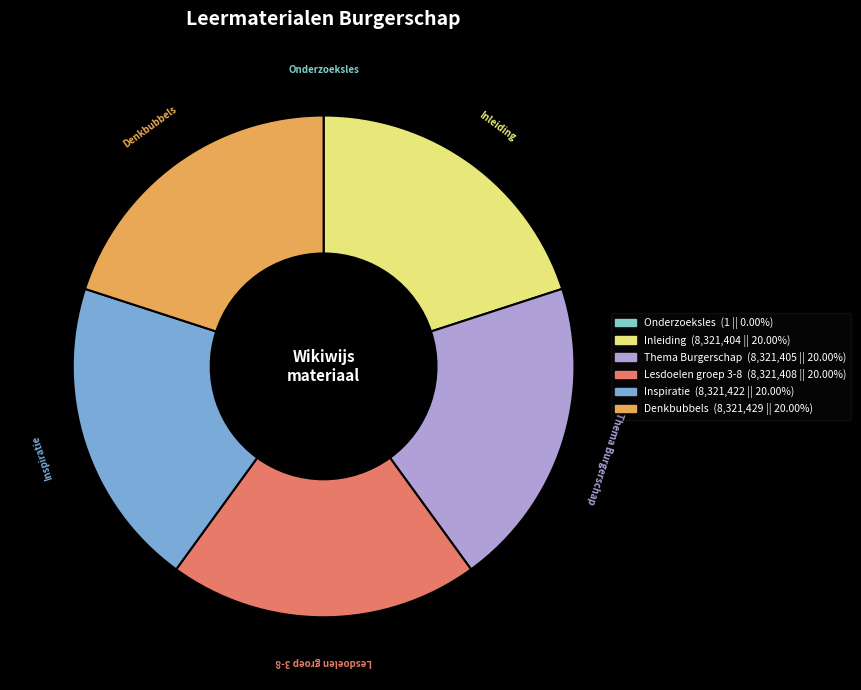

Does Inleiding represent more than half of the total?

No